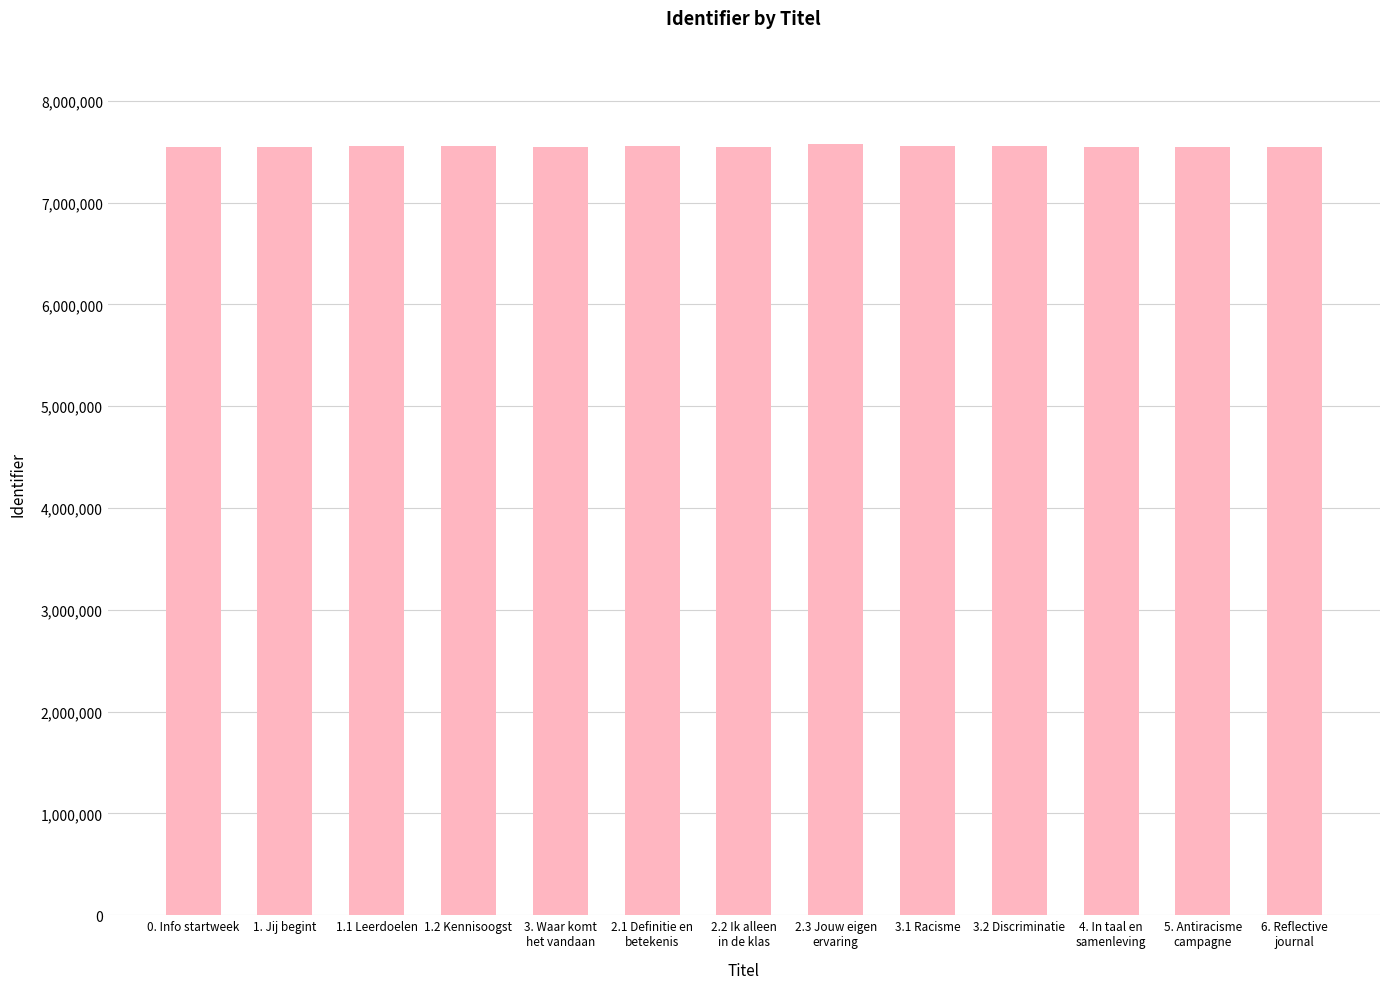

Does the chart contain any negative values?

No